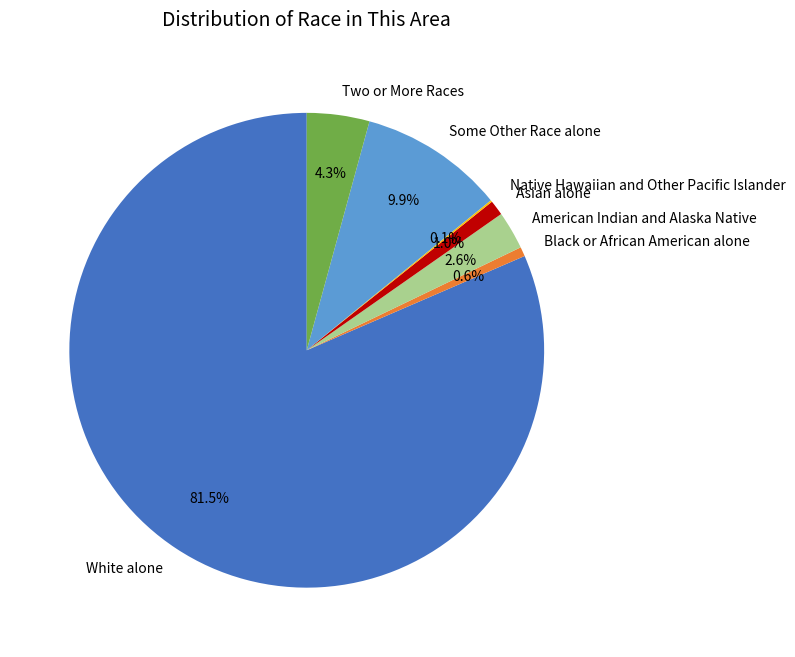

Which has a higher value, Asian alone or White alone?

White alone